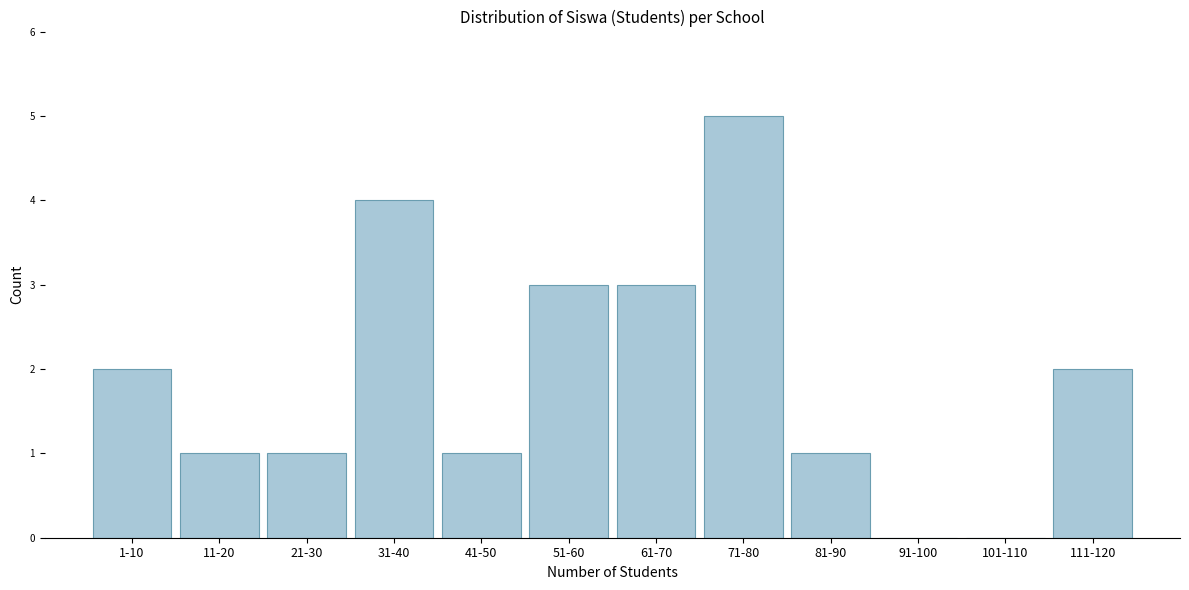

Reading right to left, what are all the values shown in this chart?

111-120=2	101-110=0	91-100=0	81-90=1	71-80=5	61-70=3	51-60=3	41-50=1	31-40=4	21-30=1	11-20=1	1-10=2